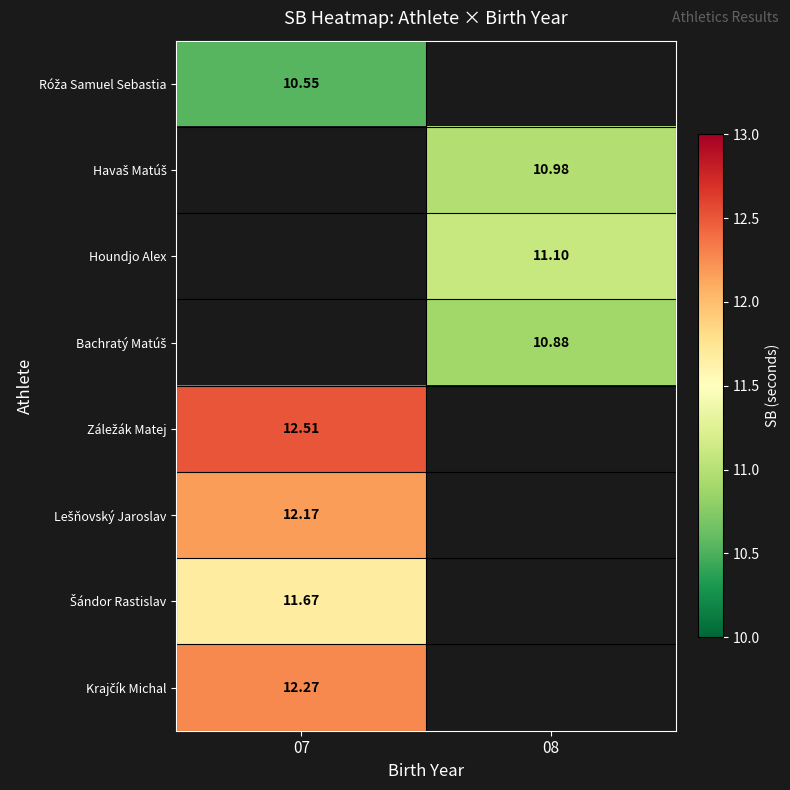

List the labels in order of Havaš Matúš value, largest first.

07, 08